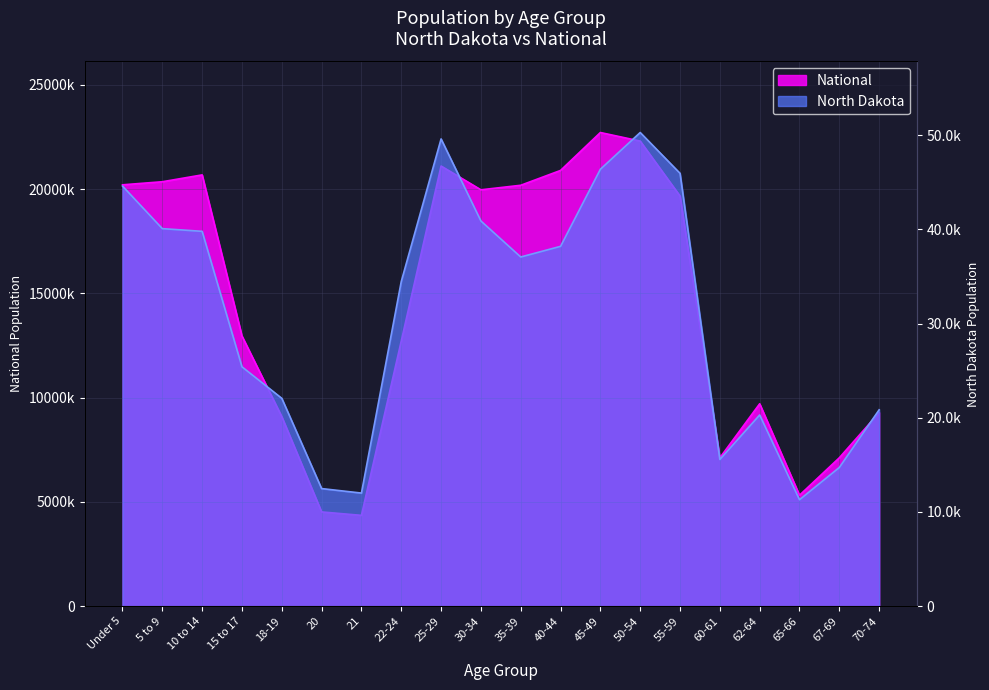

Reading left to right, extract all data points from this chart.

North Dakota: 44595	40076	39790	25410	22064	12484	12007	34465	49596	40889	37065	38197	46380	50277	45946	15575	20298	11302	14726	20845
National: 20201362	20348657	20677194	12954254	9086089	4519129	4354294	12712576	21101849	19962099	20179642	20890964	22708591	22298125	19664805	7113727	9704197	5319902	7115361	9278166